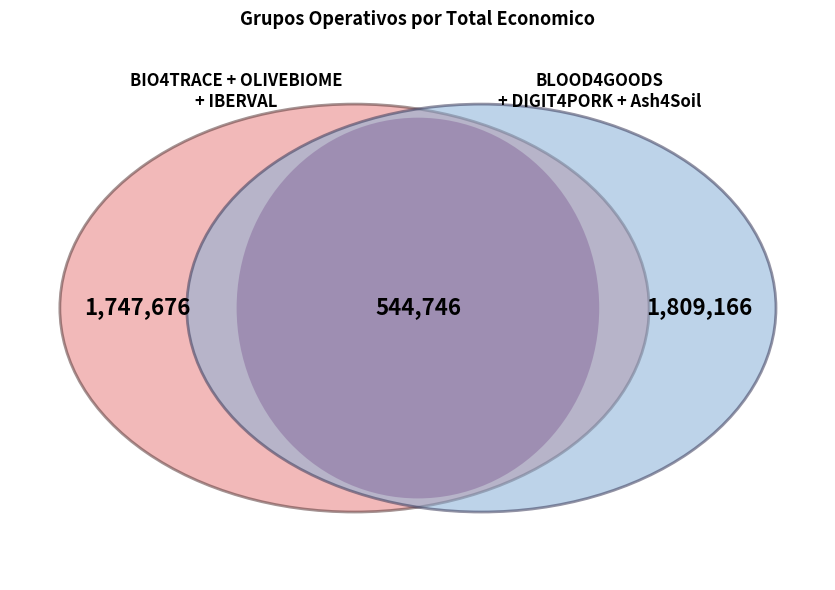

Is it true that OLIVEBIOME is 13% of the pie?

True